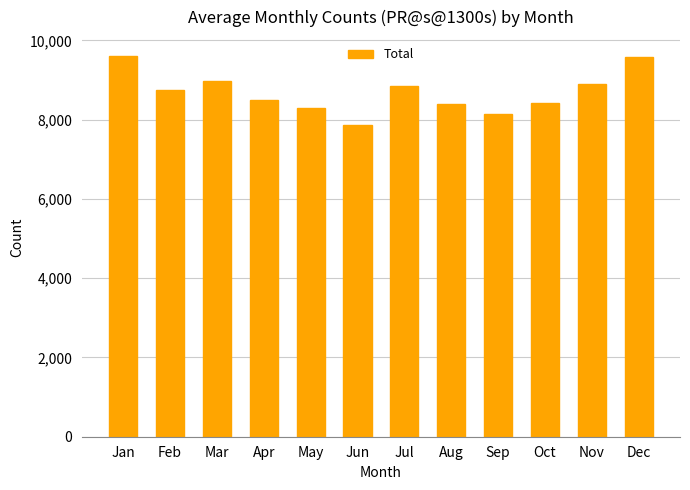

What is the sum of all values?

104238